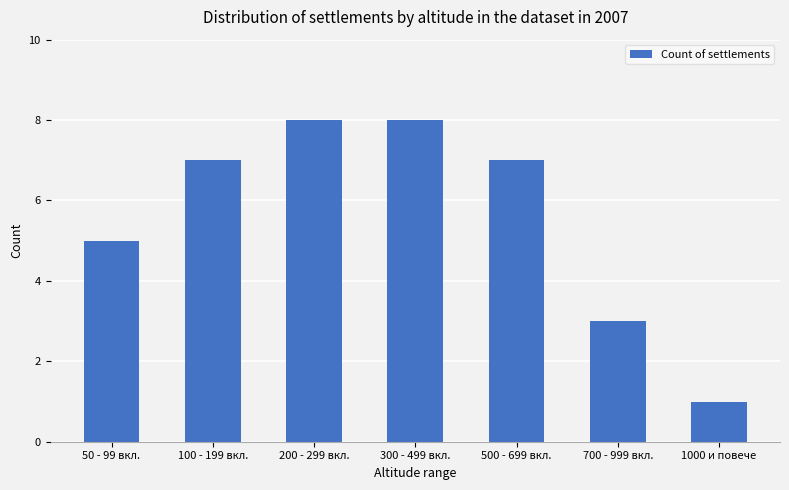

Does the chart contain stacked bars?

No